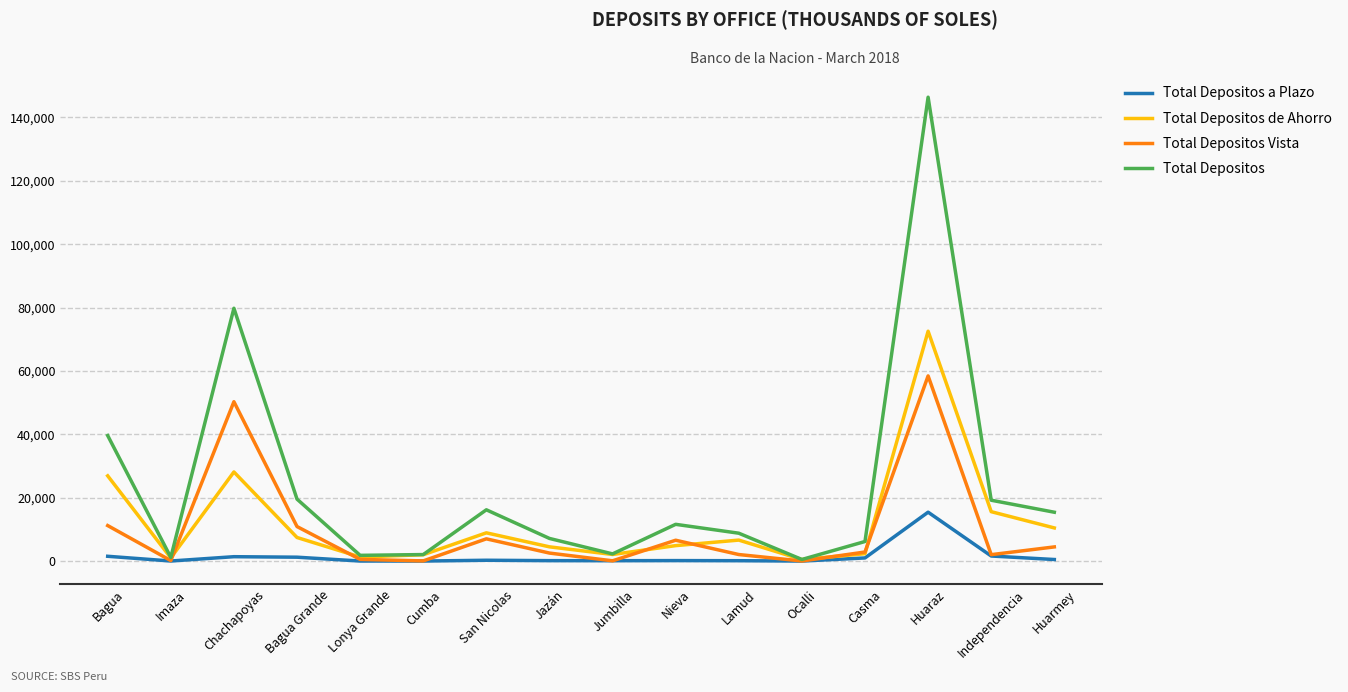

The Total Depositos series shows 25713.2 at Bagua Grande. True or false?

False